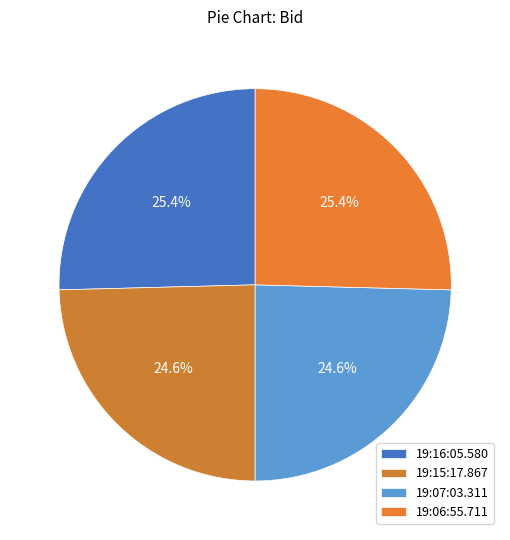

How many segments does this pie chart have?

4